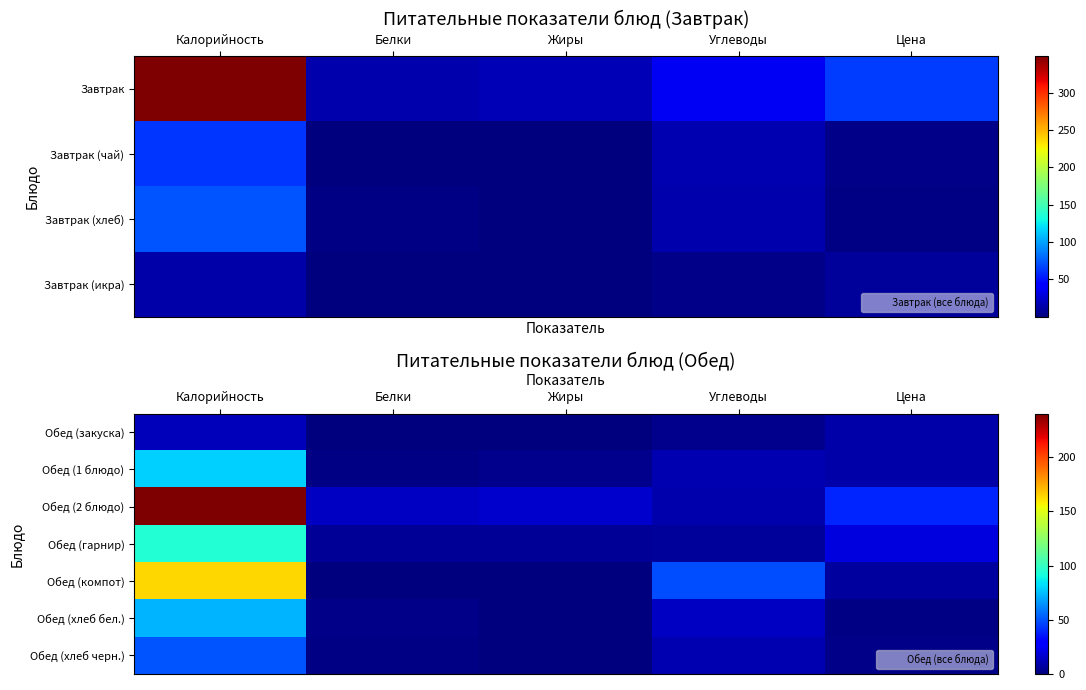

Rank the categories by Обед (1 блюдо) value from highest to lowest.

Калорийность, Углеводы, Цена, Жиры, Белки